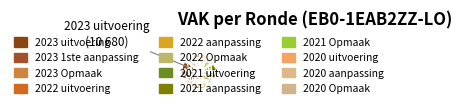

To the nearest percent, what percentage of the pie is 2021 uitvoering?

8%